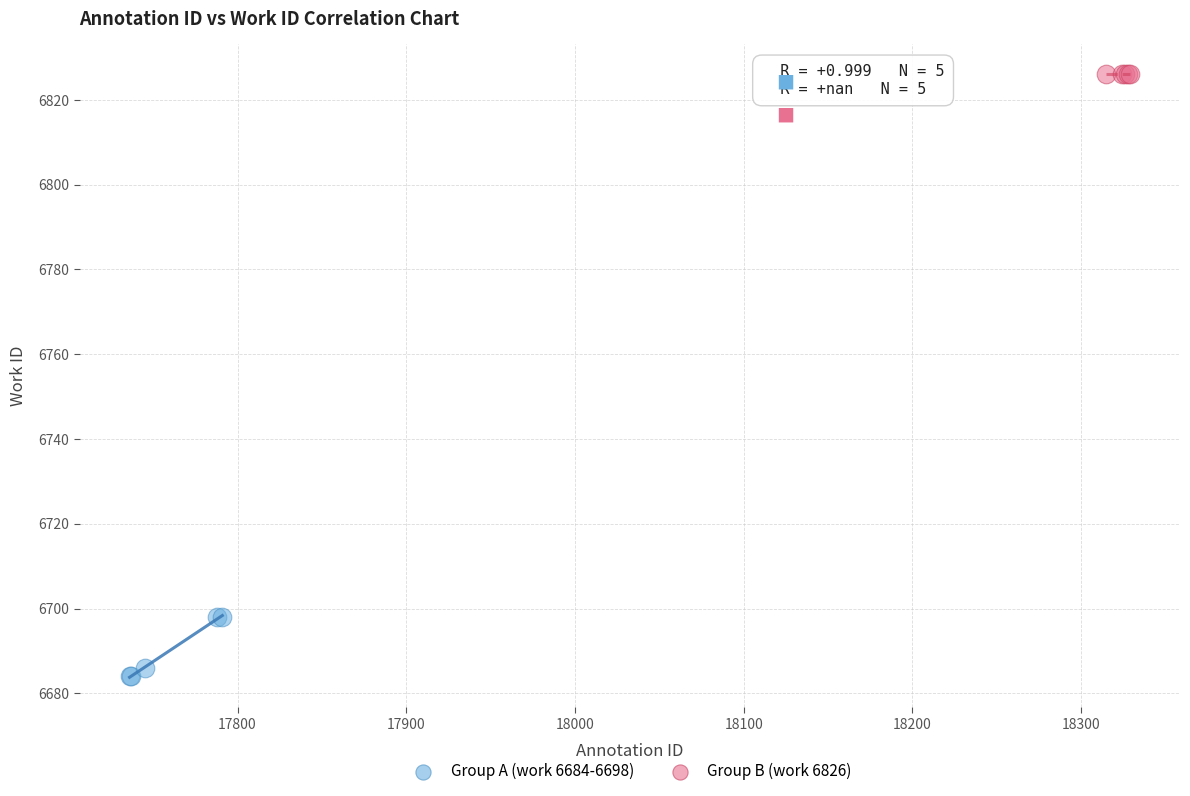

Which series contains the highest Y value?

Group B (work 6826)